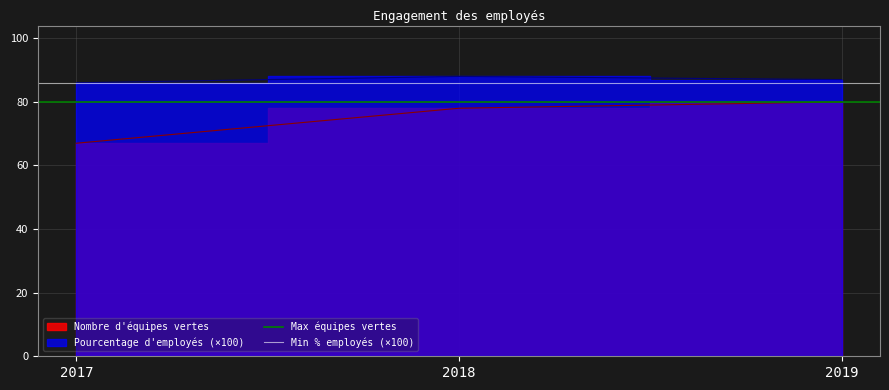

What is the spread (max minus min) of values at 2017?

6